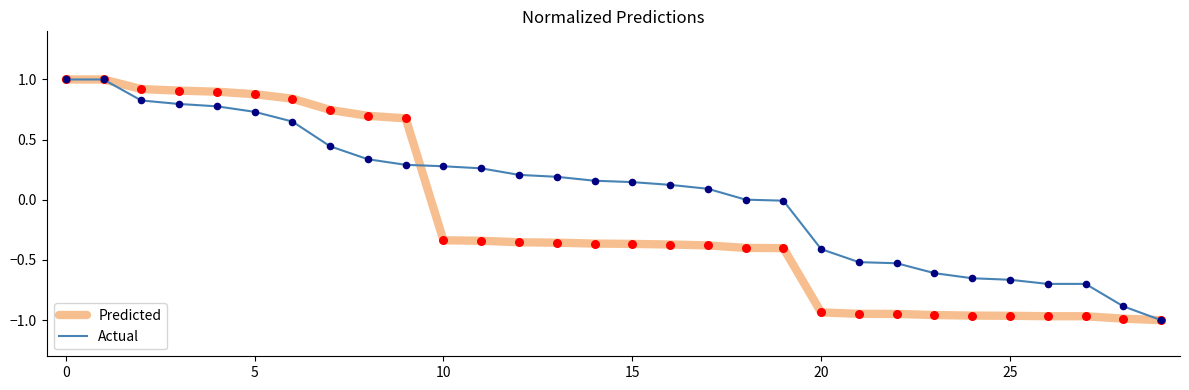

Which series has the largest total across all categories?

Actual